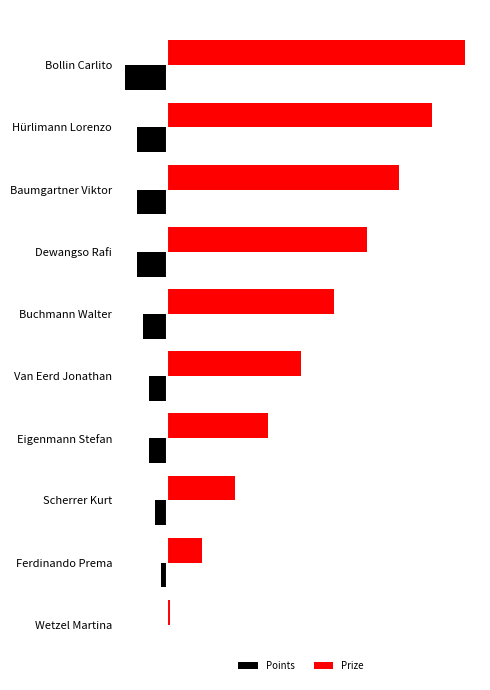

What are all the series names shown in the legend?

Points, Prize